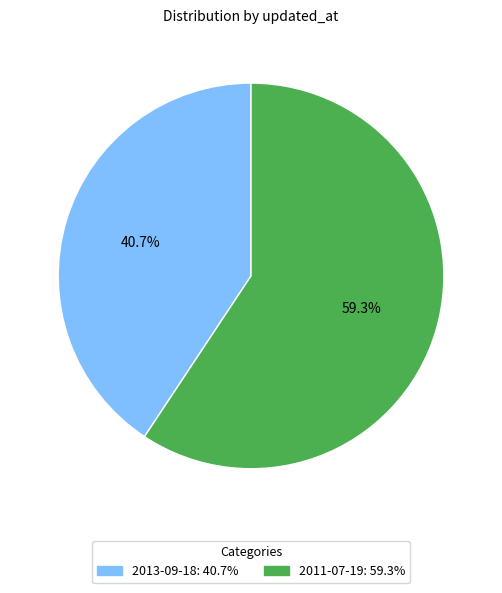

Which category accounts for the majority?

2011-07-19